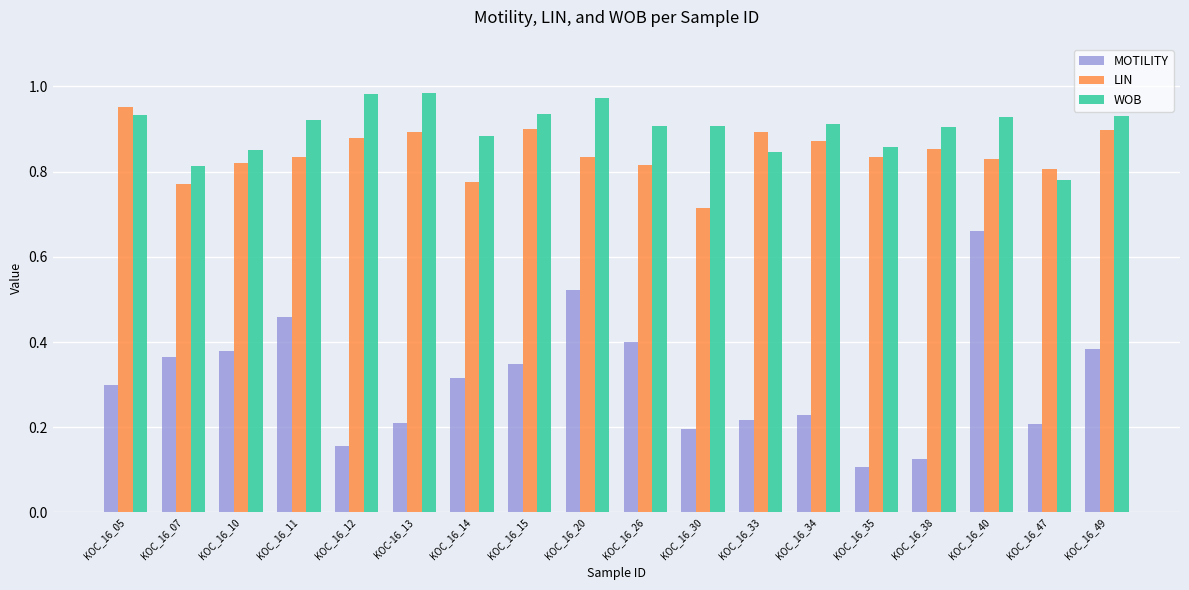

Count the MOTILITY values in the range 0 to 1.

18